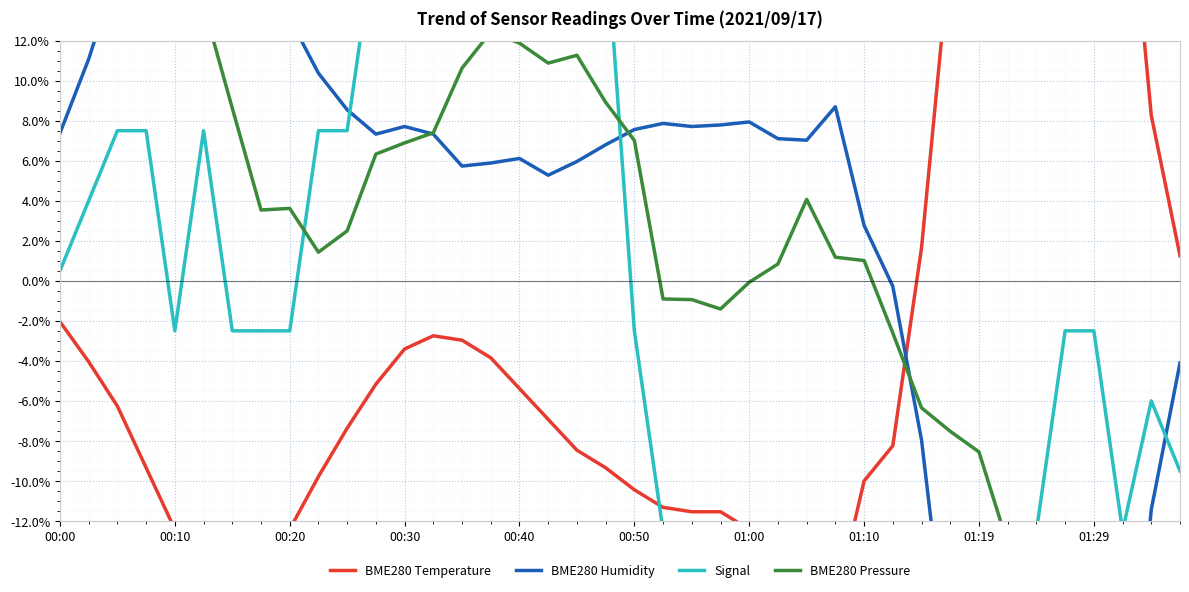

What is the greatest value displayed?

54.4